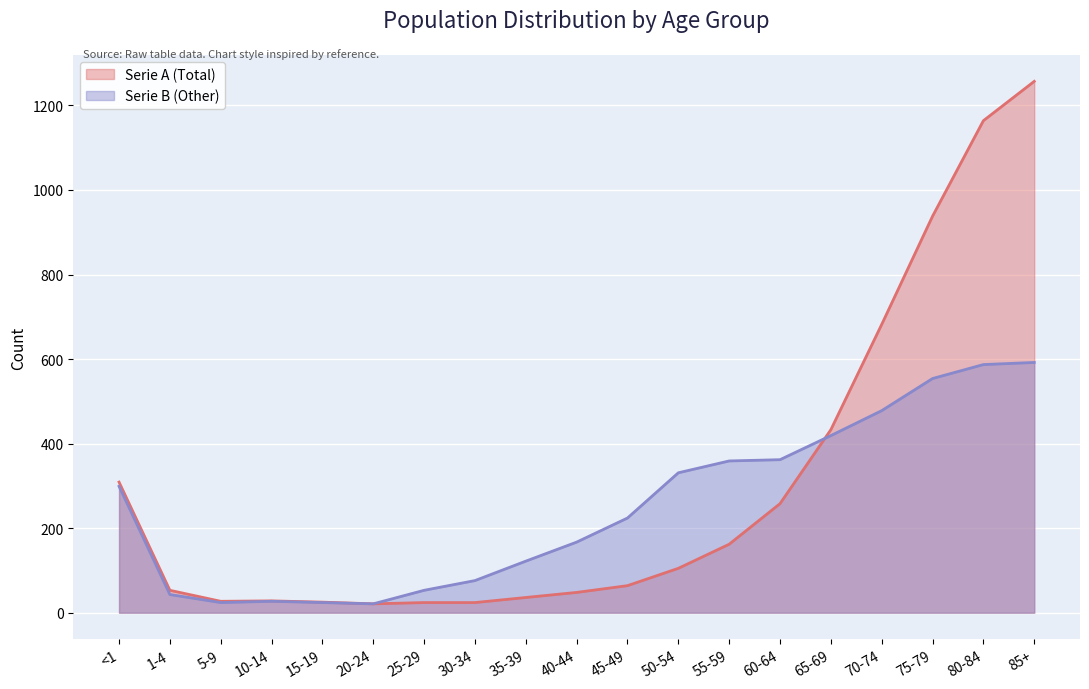

How many interior local peaks does the Serie A (Total) series have?

1